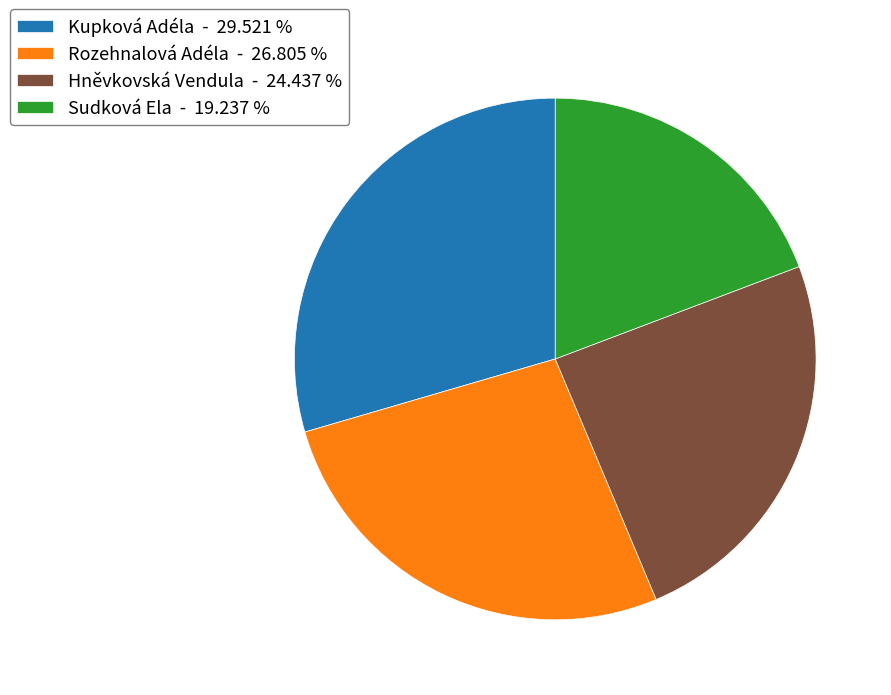

What is the ratio of the value at Hněvkovská Vendula - 24.437 % to the value at Rozehnalová Adéla - 26.805 %?

0.9